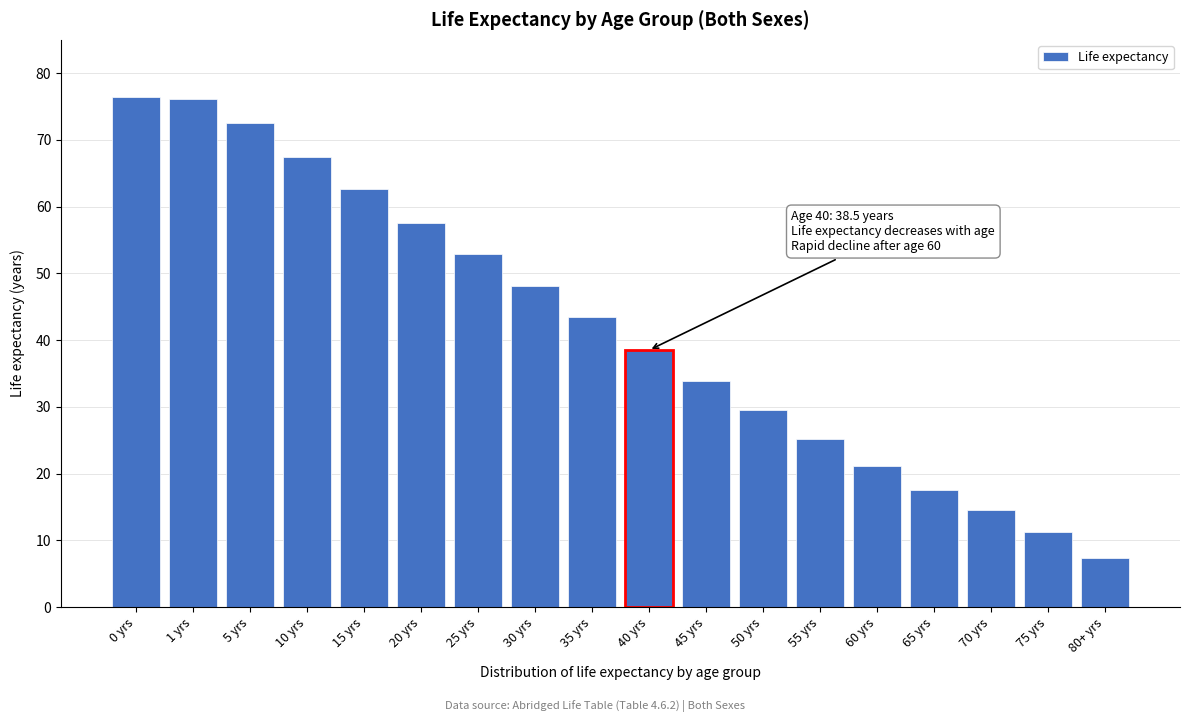

What is the ratio of the value at 30 yrs to the value at 20 yrs?

0.8